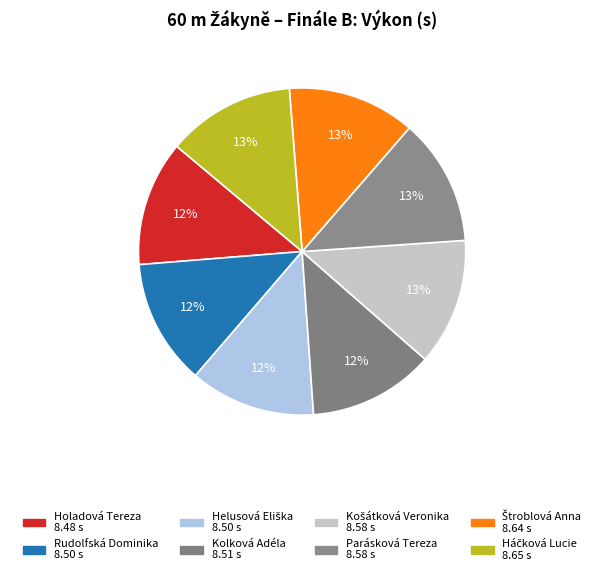

True or false: Helusová Eliška accounts for 4% of the total.

False